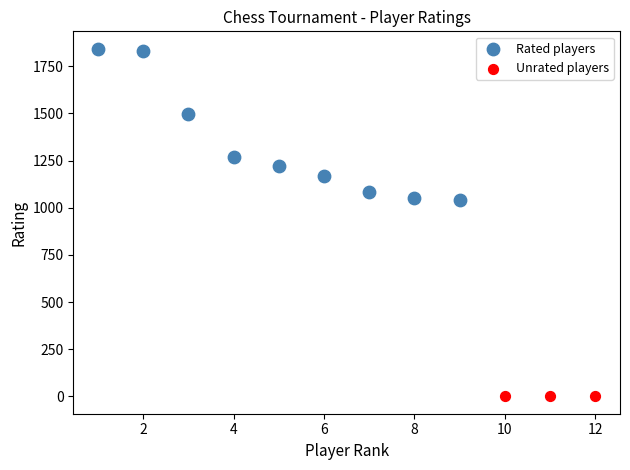

Which series reaches the maximum Y coordinate?

Rated players